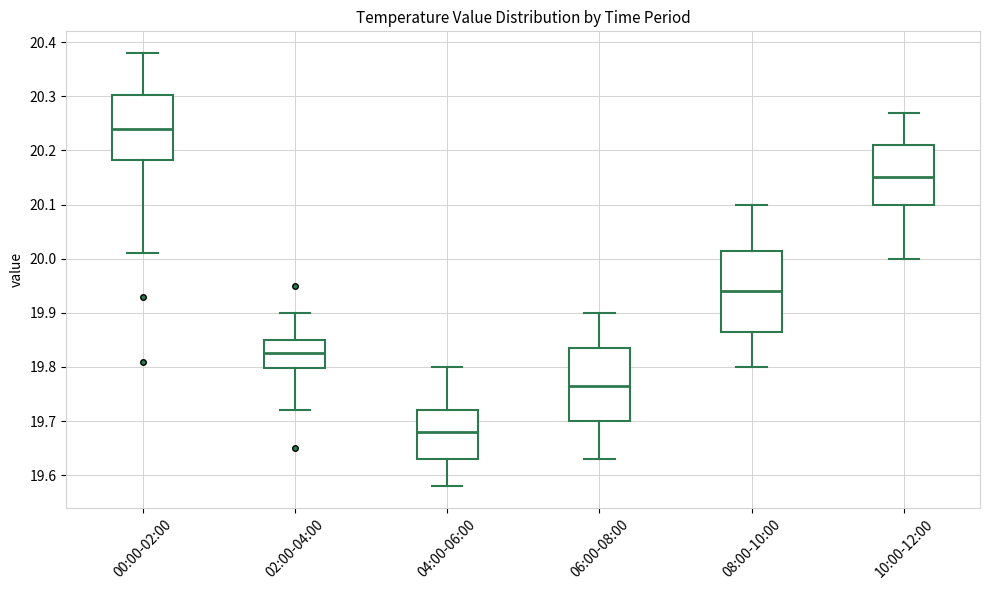

Reading left to right, transcribe this box plot: for each box, give where its median line is, the range the box spans, and where its two whiskers end, as read against the y-axis. The values are not printed on the chart, so give them approximately, as read against the axis.

00:00-02:00: median 20.24, box 20.18 to 20.30, whiskers 20.01 to 20.38
02:00-04:00: median 19.83, box 19.80 to 19.85, whiskers 19.72 to 19.90
04:00-06:00: median 19.68, box 19.63 to 19.72, whiskers 19.58 to 19.80
06:00-08:00: median 19.77, box 19.70 to 19.84, whiskers 19.63 to 19.90
08:00-10:00: median 19.94, box 19.87 to 20.02, whiskers 19.80 to 20.10
10:00-12:00: median 20.15, box 20.10 to 20.21, whiskers 20.00 to 20.27